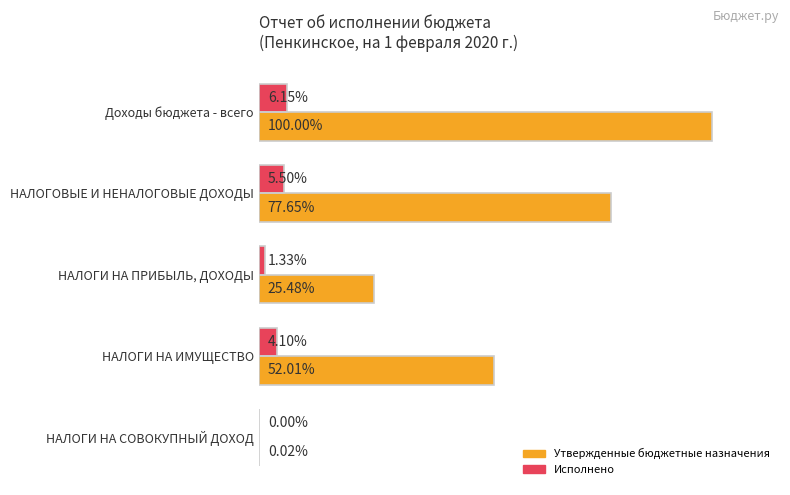

Which series has the largest total across all categories?

Утвержденные бюджетные назначения